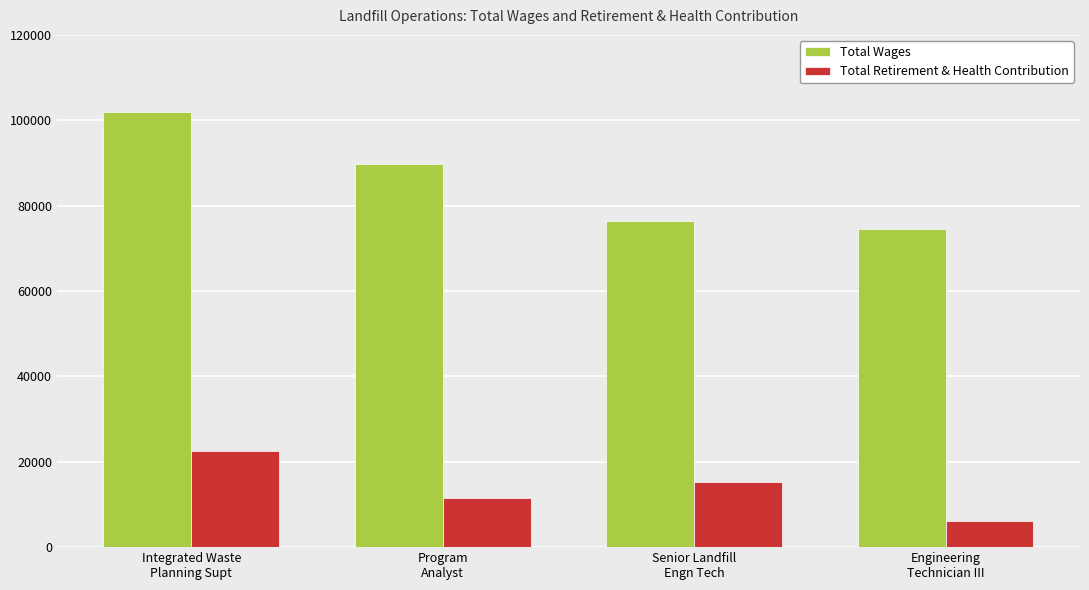

Reading left to right, transcribe all the data shown in this chart.

Total Wages: Integrated Waste
Planning Supt=101997	Program
Analyst=89661	Senior Landfill
Engn Tech=76402	Engineering
Technician III=74587
Total Retirement & Health Contribution: Integrated Waste
Planning Supt=22465	Program
Analyst=11434	Senior Landfill
Engn Tech=15266	Engineering
Technician III=6122